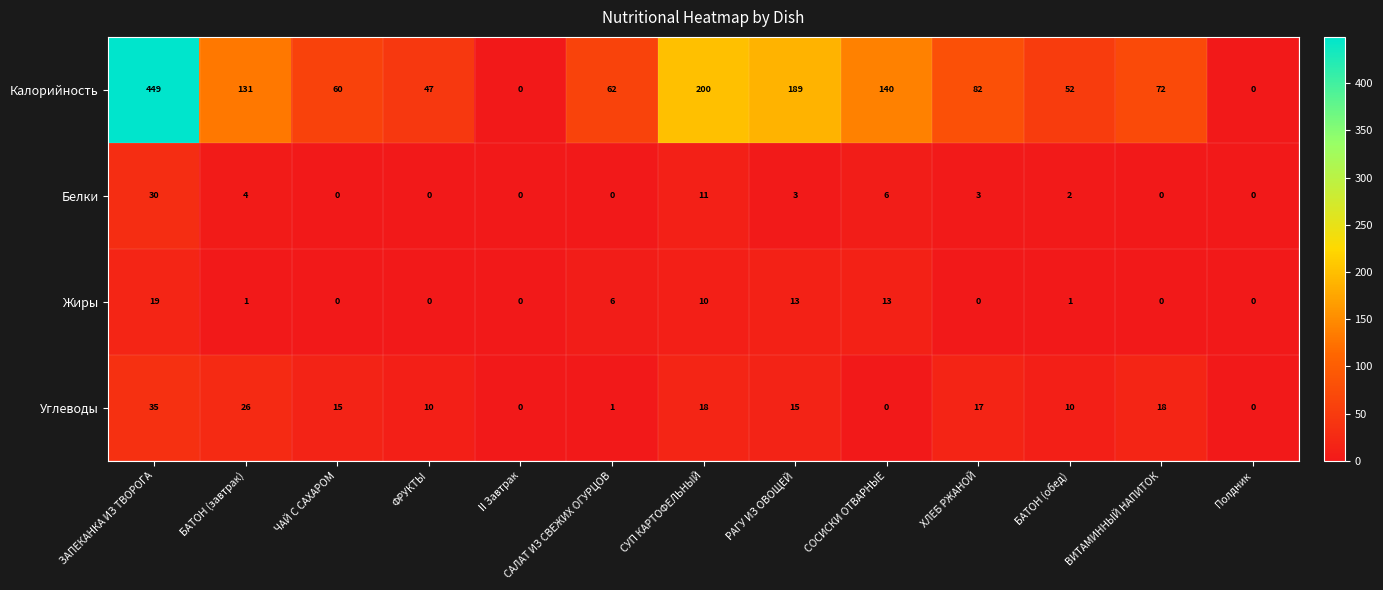

Which label corresponds to the largest value in the chart?

ЗАПЕКАНКА ИЗ ТВОРОГА